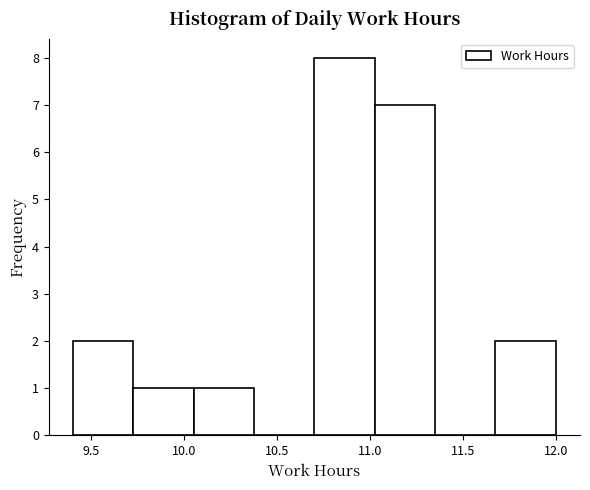

Over which range of the x-axis is the bar tallest?

10.700 to 11.025